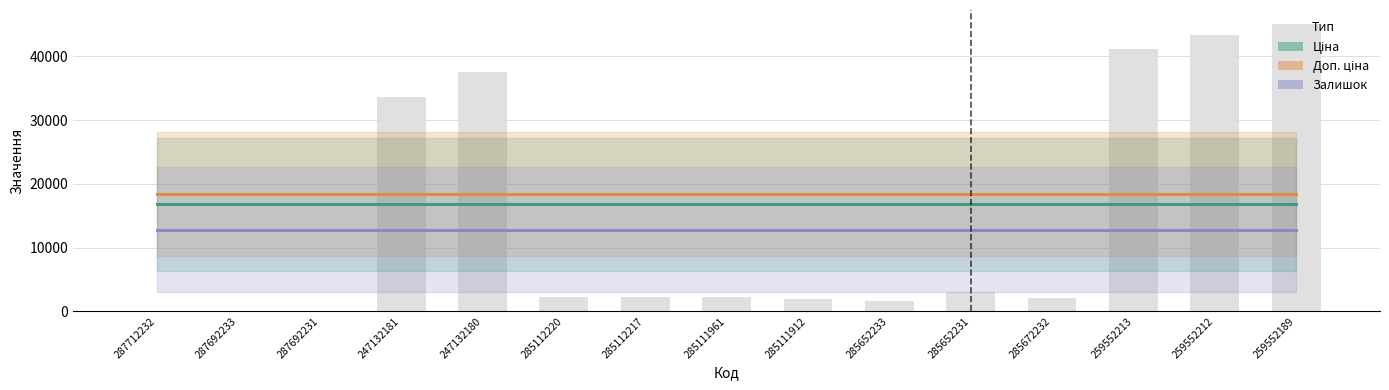

Reading left to right, extract all data points from this chart.

Ціна: 16799.6	16799.6	16799.6	16799.6	16799.6	16799.6	16799.6	16799.6	16799.6	16799.6	16799.6	16799.6	16799.6	16799.6	16799.6
Доп. ціна: 18371.9	18371.9	18371.9	18371.9	18371.9	18371.9	18371.9	18371.9	18371.9	18371.9	18371.9	18371.9	18371.9	18371.9	18371.9
Залишок: 12781.6	12781.6	12781.6	12781.6	12781.6	12781.6	12781.6	12781.6	12781.6	12781.6	12781.6	12781.6	12781.6	12781.6	12781.6